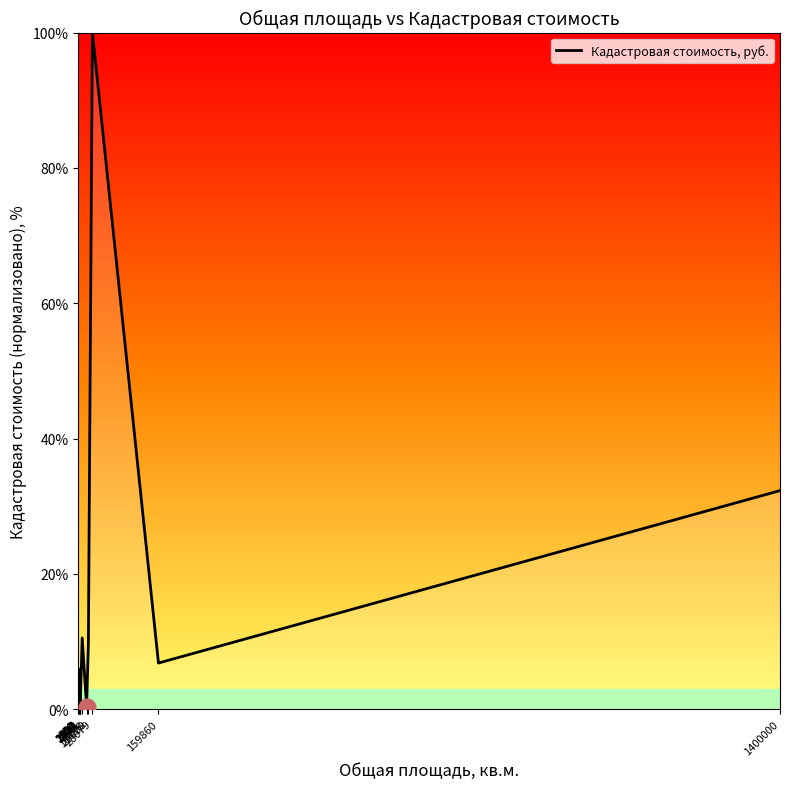

Where does the data first go above 1?

550